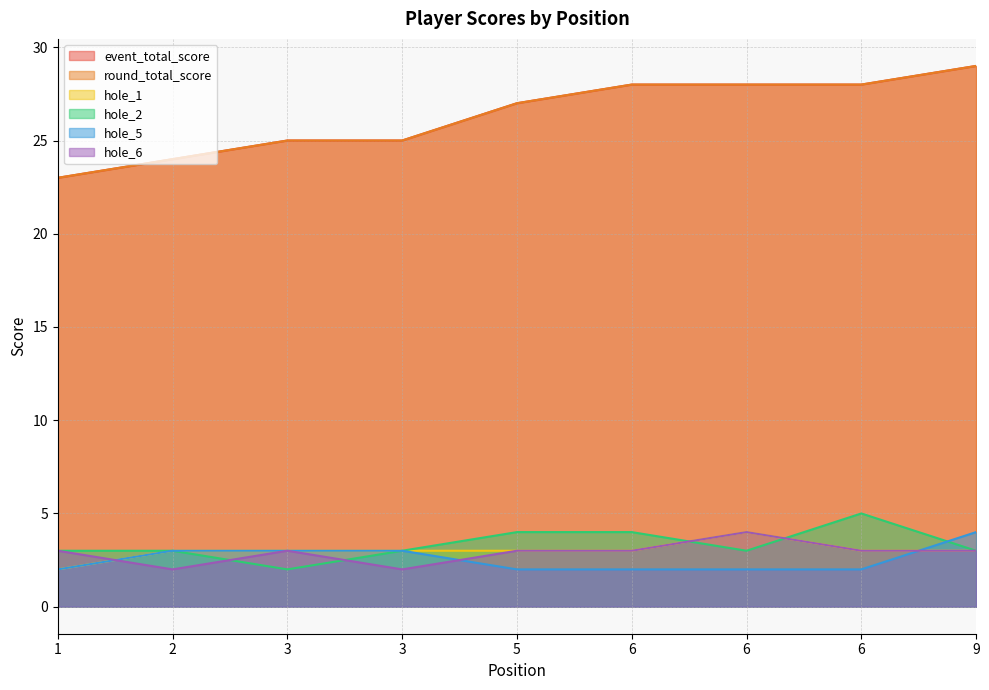

How many values in the round_total_score series exceed 27?

4